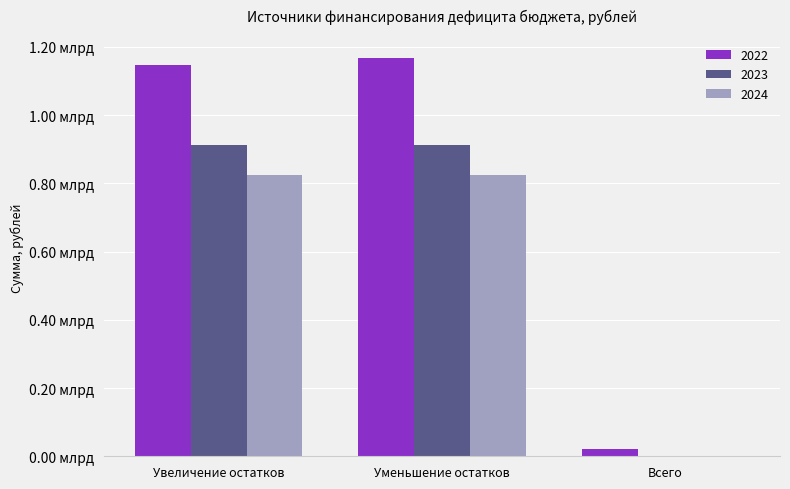

Does the chart contain stacked bars?

No